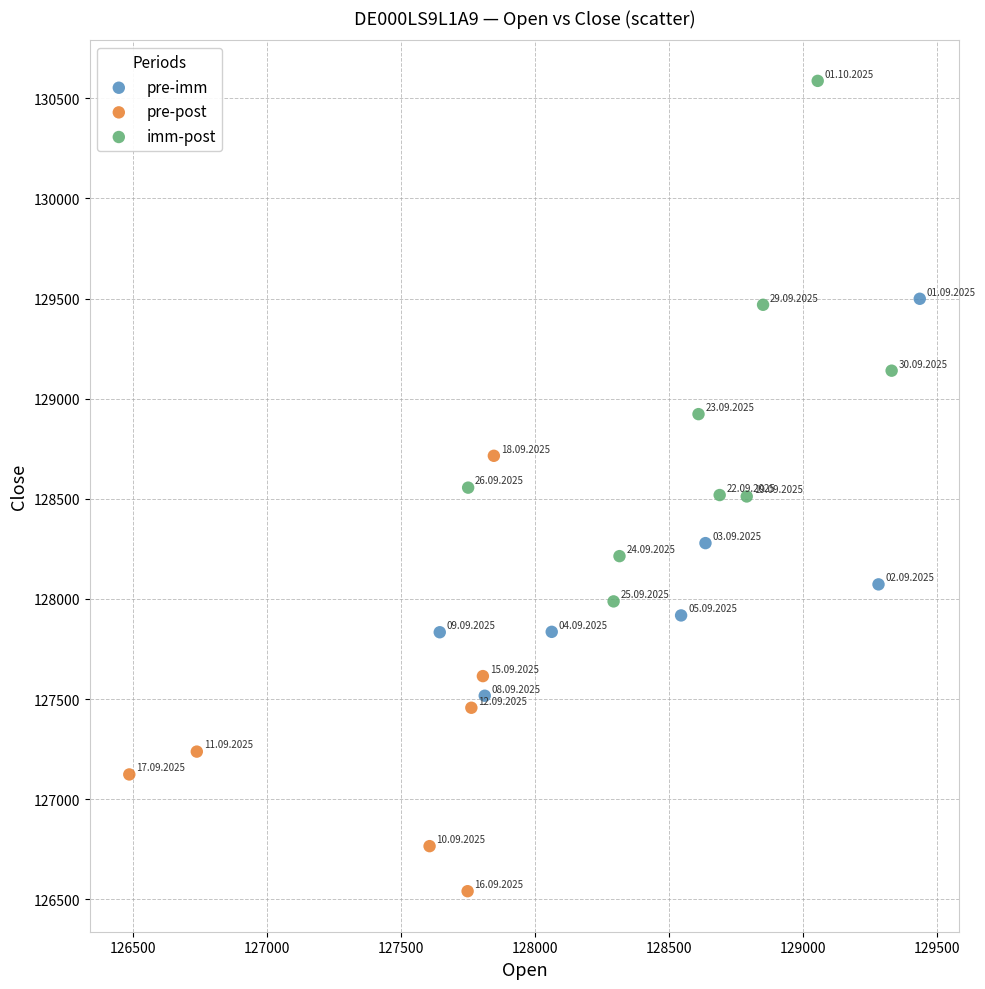

What are all the series names shown in the legend?

pre-imm, pre-post, imm-post